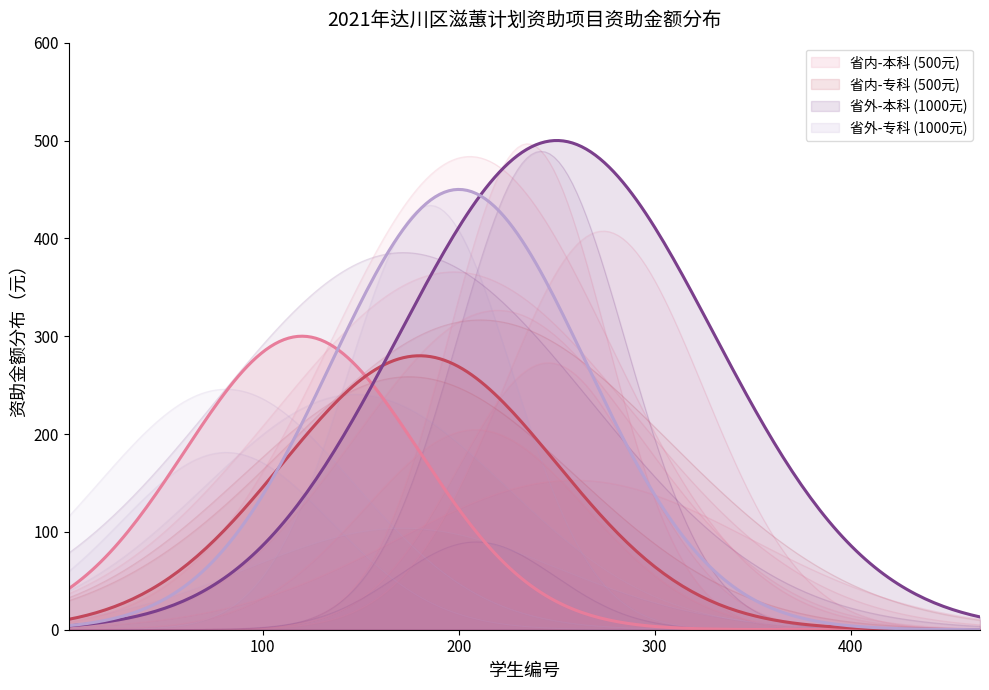

Which has a higher value, 12 or 6?

12